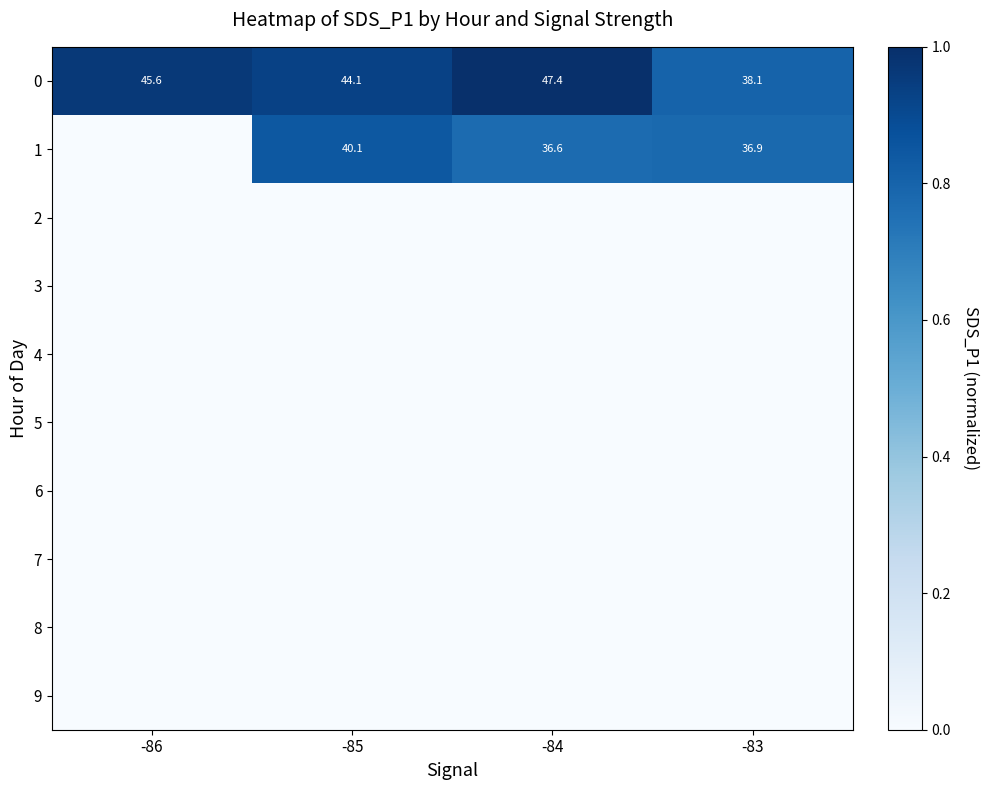

The value of 1 at -85 is 8.6. True or false?

False